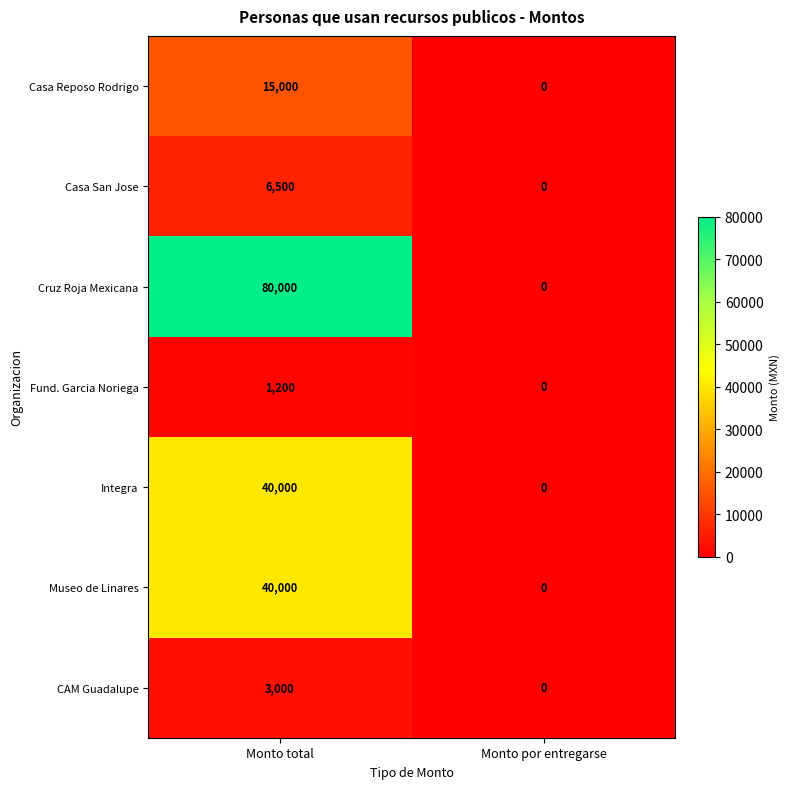

Count the number of data series in this chart.

7